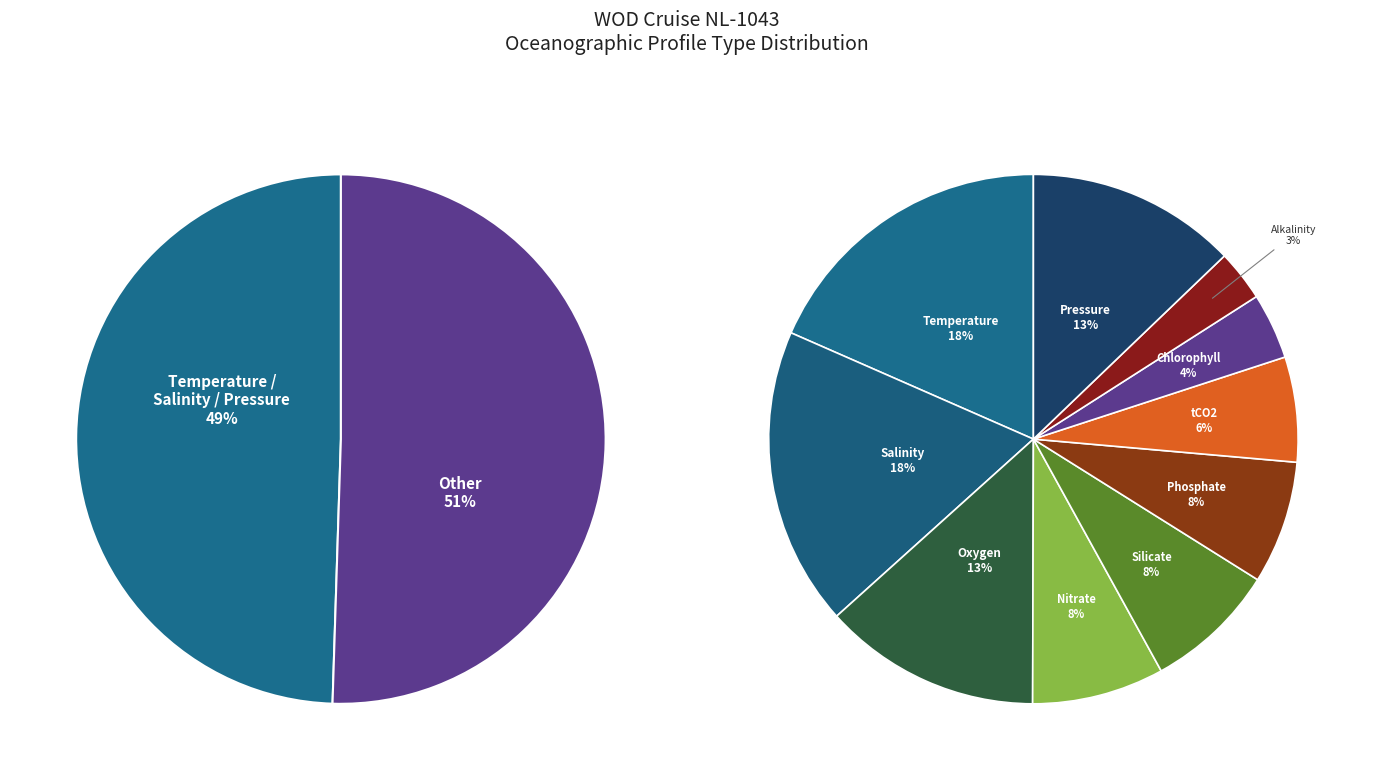

Which slice is the smallest?

Alkalinity